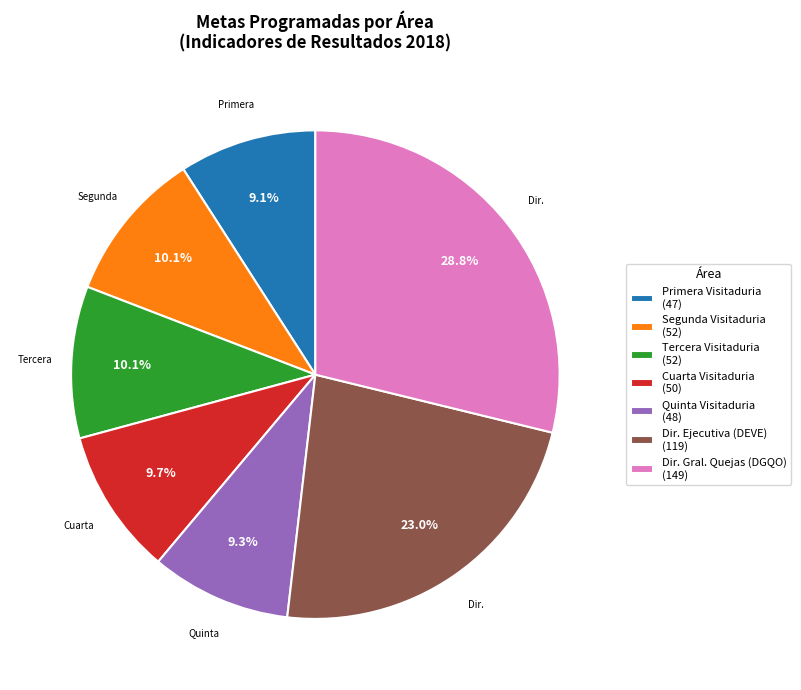

Which has a higher value, Dir. Gral. Quejas (DGQO) (149) or Quinta Visitaduria (48)?

Dir. Gral. Quejas (DGQO) (149)